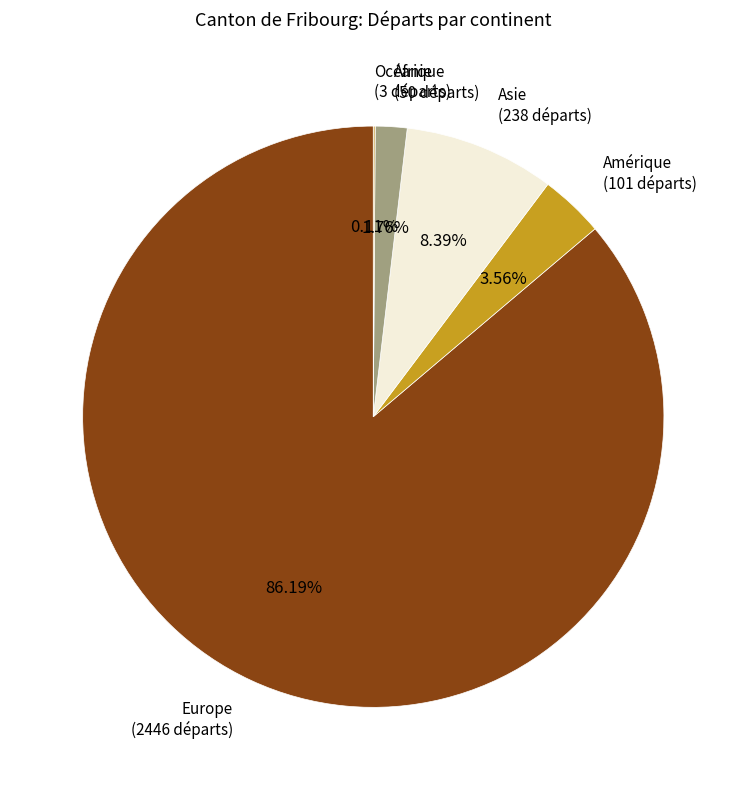

Is the sum of Asie and Europe greater than half?

Yes